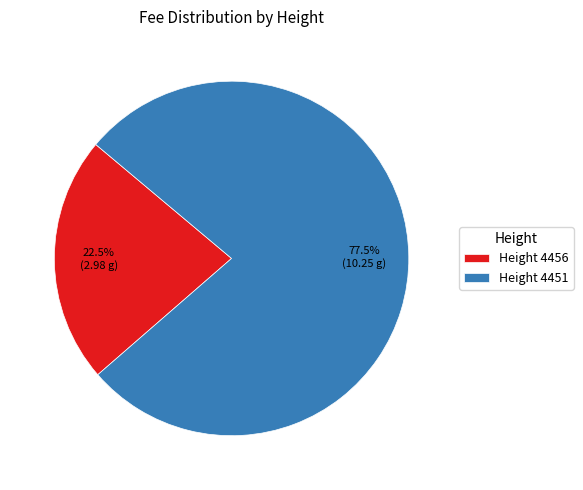

Is there any slice that represents more than half of the pie?

Yes